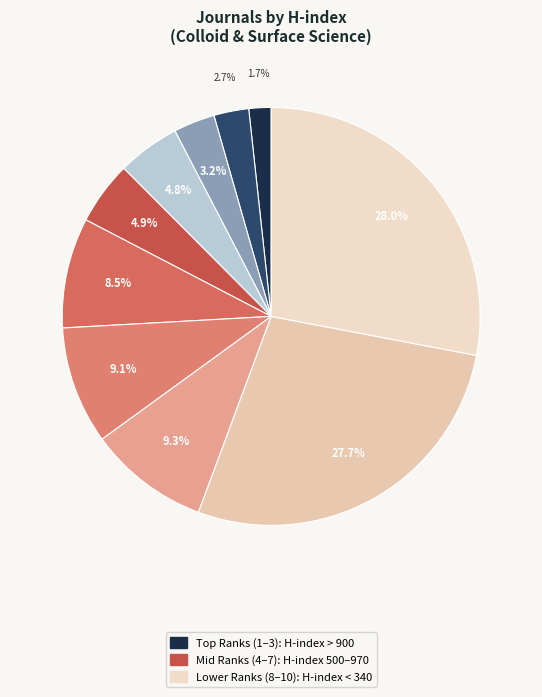

Count the number of slices in the pie.

10